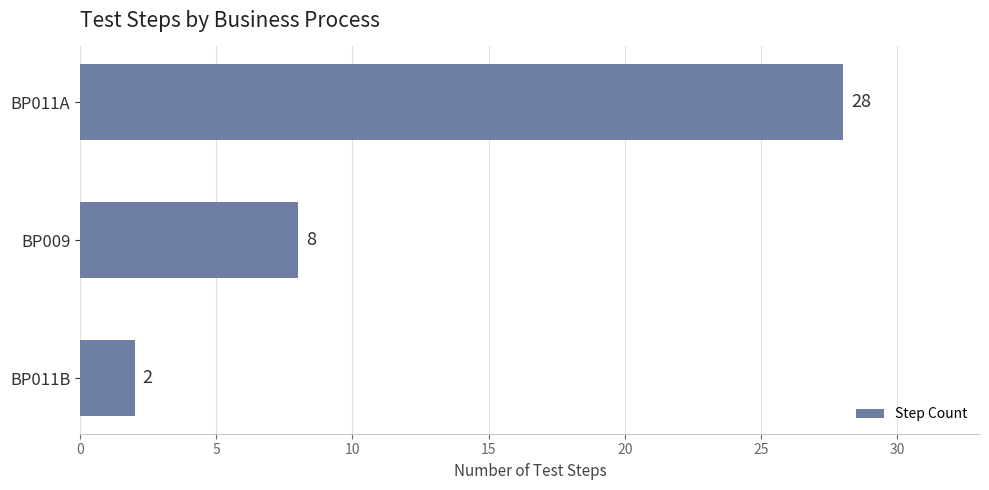

Reading top to bottom, list all the values displayed in this chart.

BP011A=28	BP009=8	BP011B=2